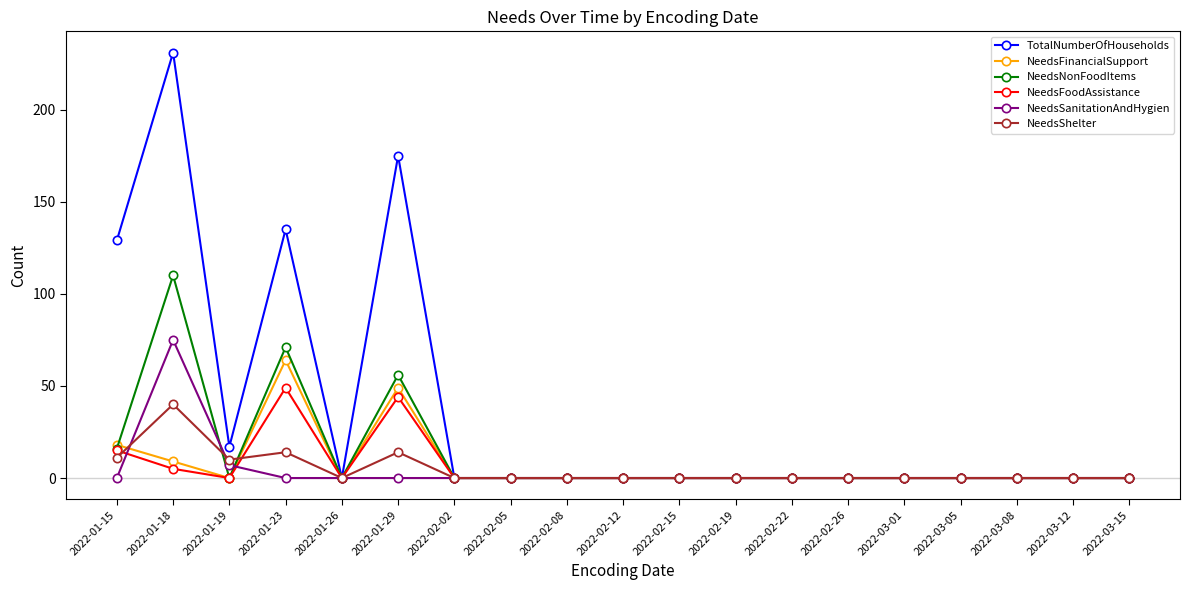

Which series has the widest spread of values?

TotalNumberOfHouseholds